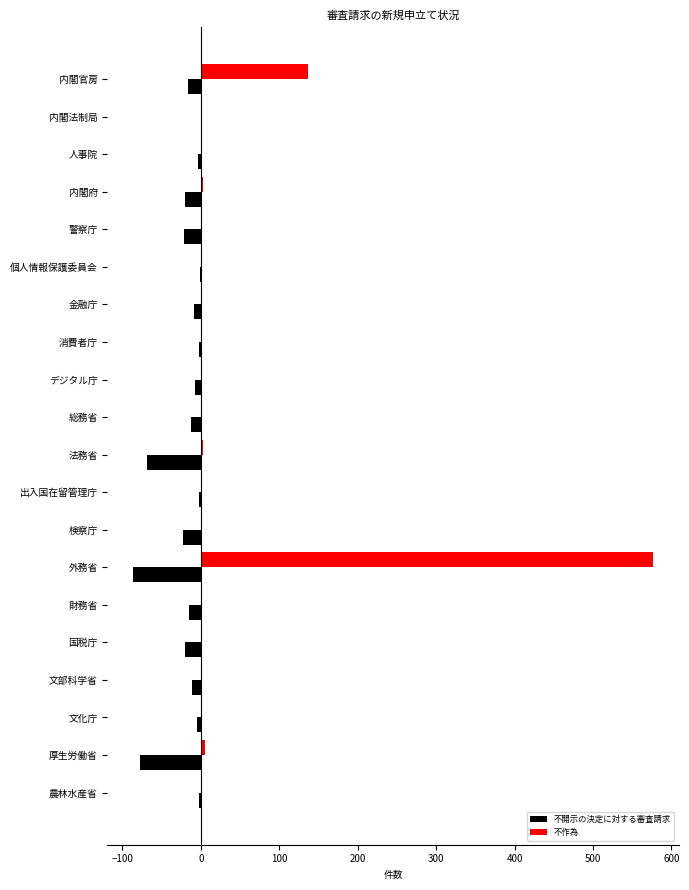

What is the maximum value shown in the chart?

576